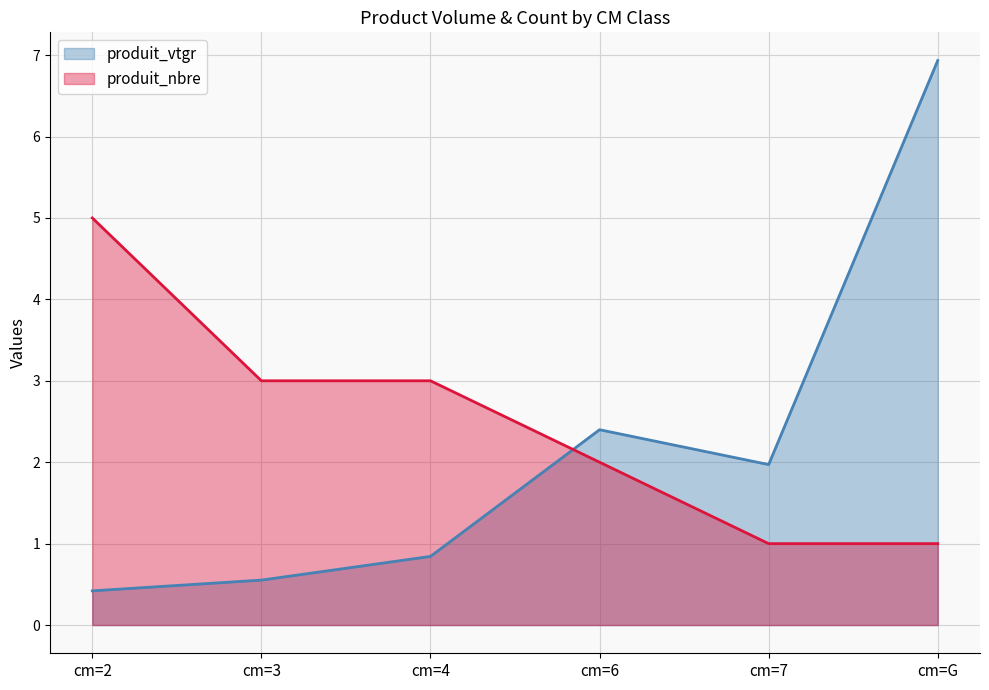

What value does the produit_vtgr series have at cm=4?

0.8